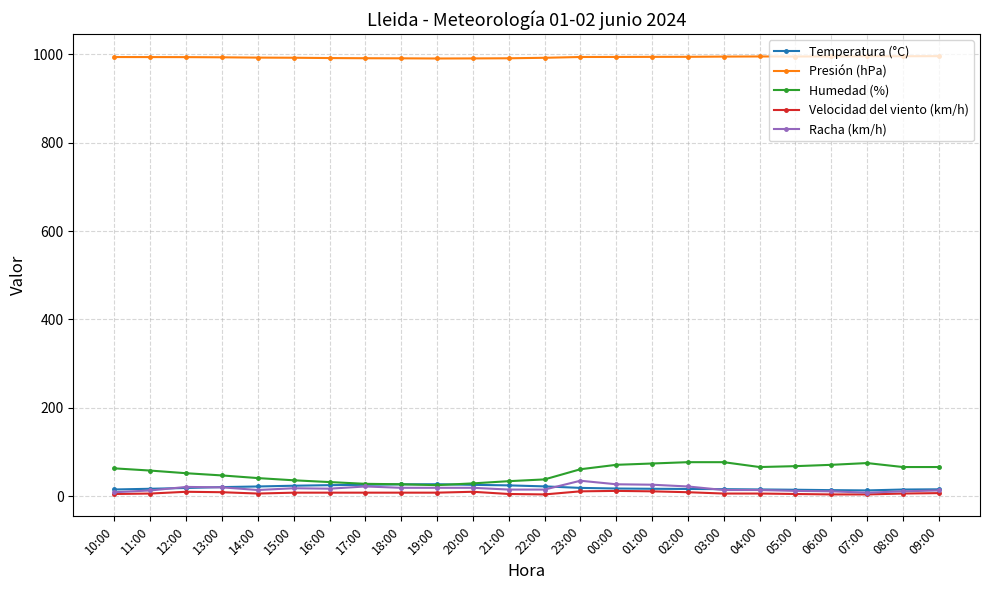

What is the greatest value displayed?

996.0